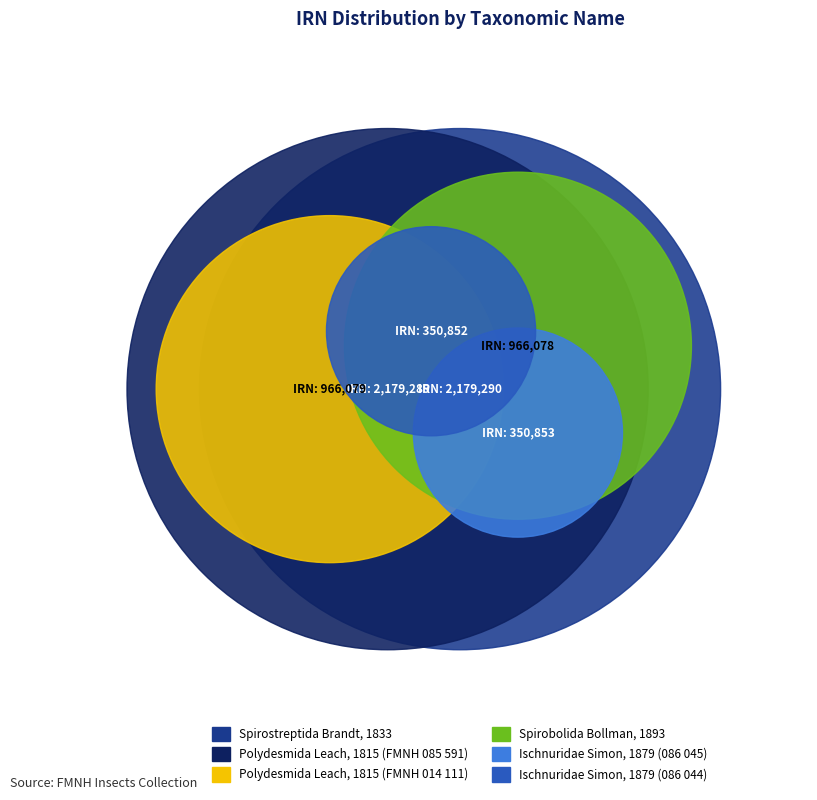

Does Polydesmida Leach, 1815 (FMNH 014 111) represent more than half of the total?

No